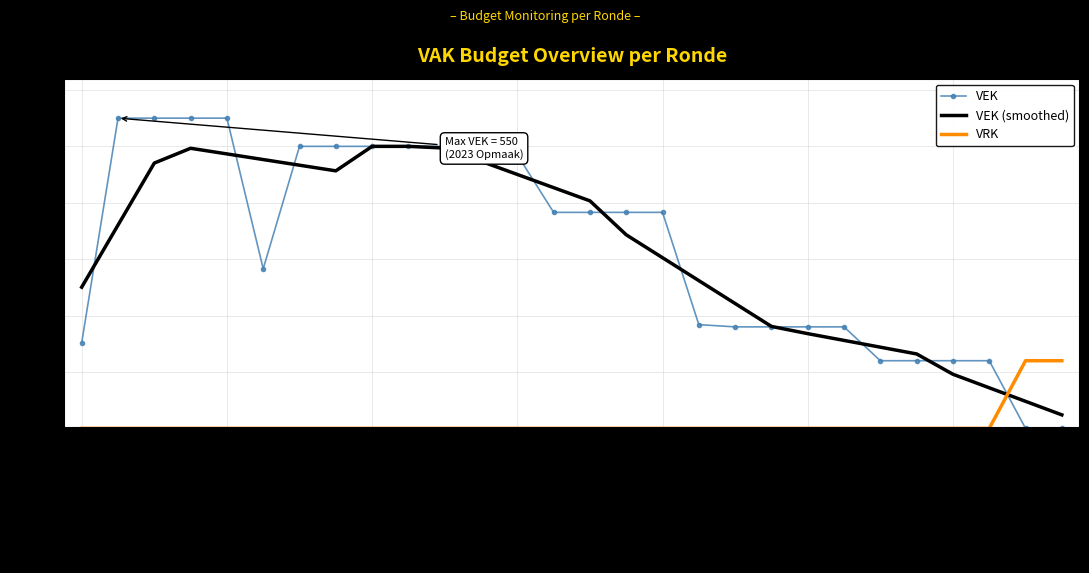

How many times do VRK and VEK (smoothed) cross each other?

1